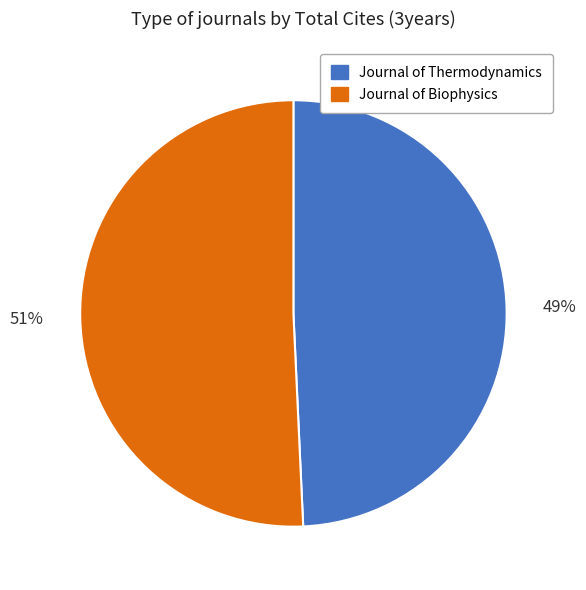

Do Journal of Biophysics and Journal of Thermodynamics together represent more than half of the pie?

Yes